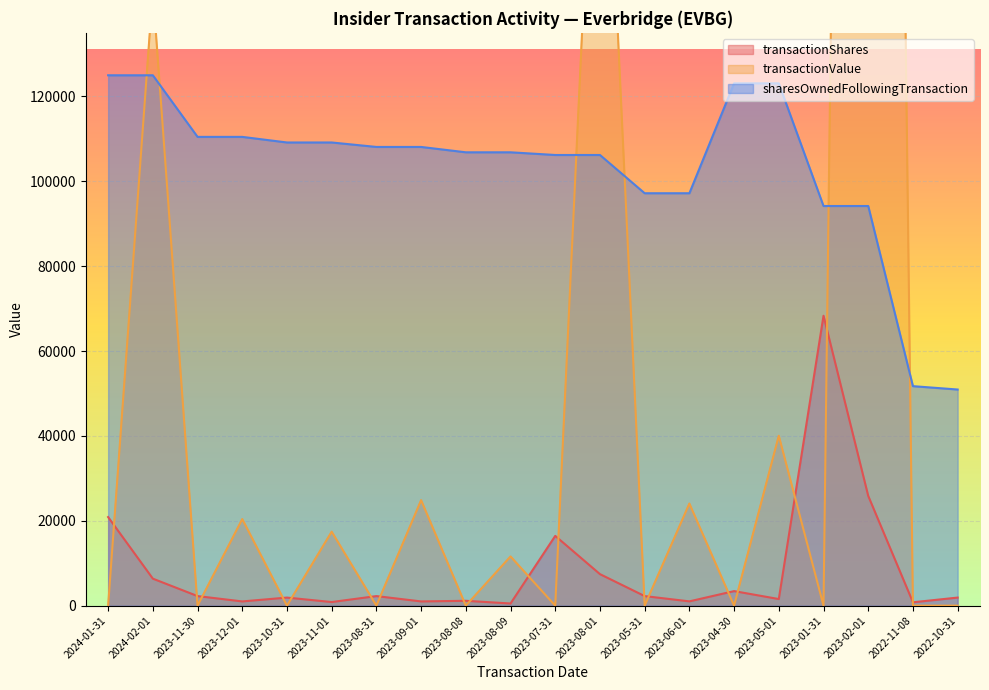

What is the label of the 1st point from the left?

2024-01-31